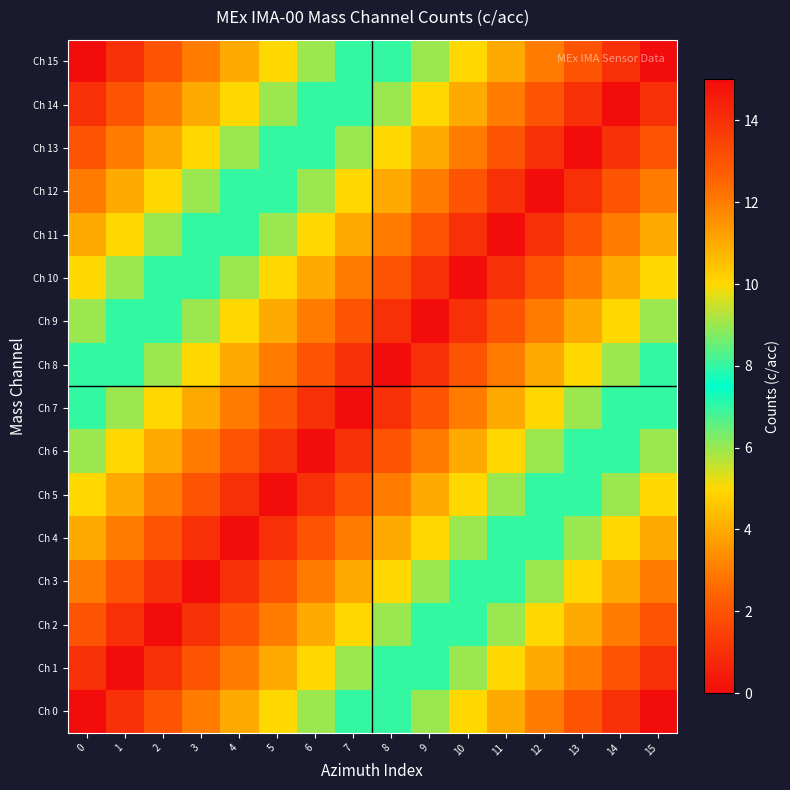

Rank the series at 14 from highest to lowest value.

Ch 0, Ch 1, Ch 2, Ch 3, Ch 4, Ch 5, Ch 6, Ch 7, Ch 8, Ch 9, Ch 10, Ch 11, Ch 12, Ch 13, Ch 15, Ch 14